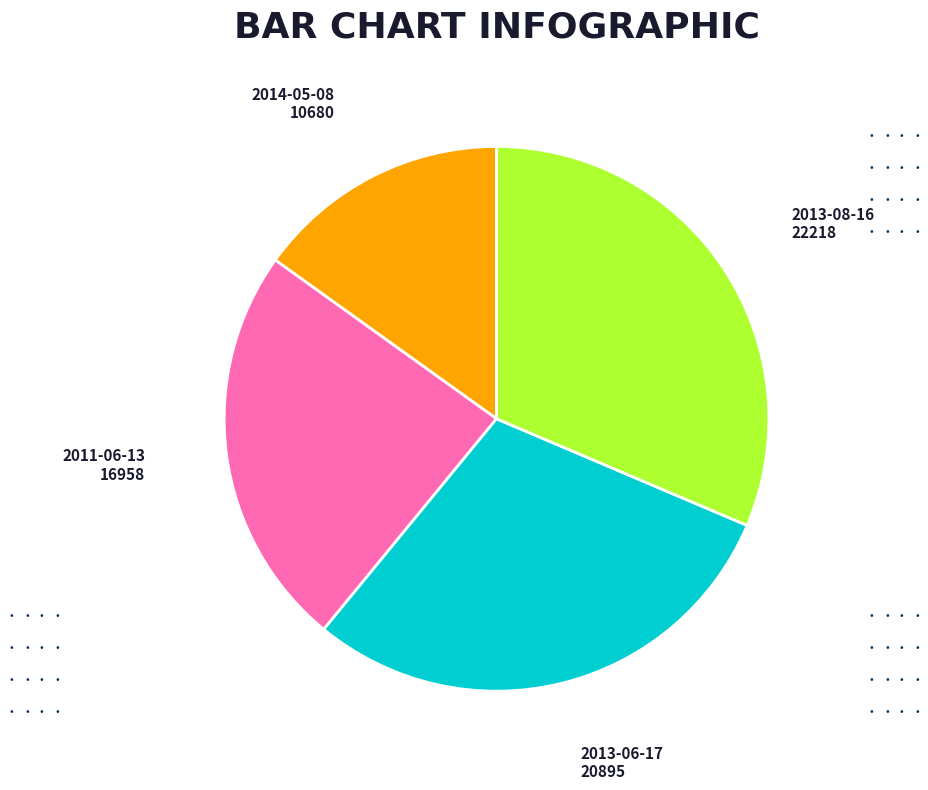

Is there any slice that represents more than half of the pie?

No